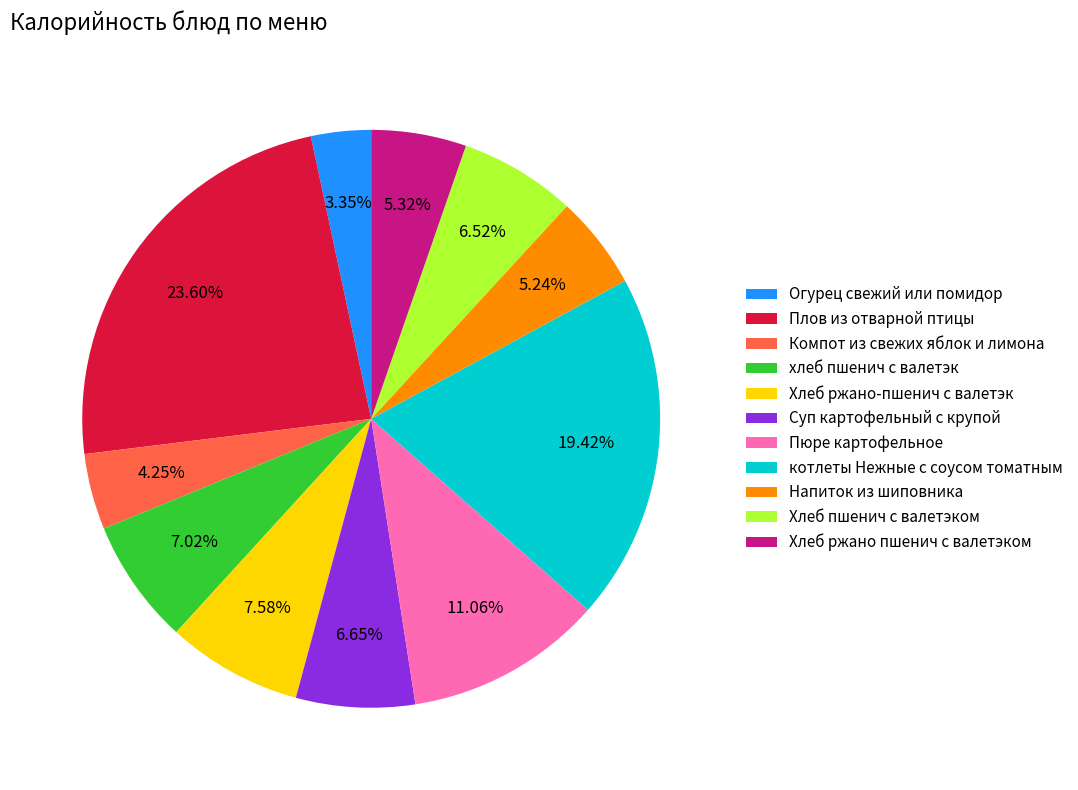

To the nearest percent, what percentage of the pie is Пюре картофельное?

11%